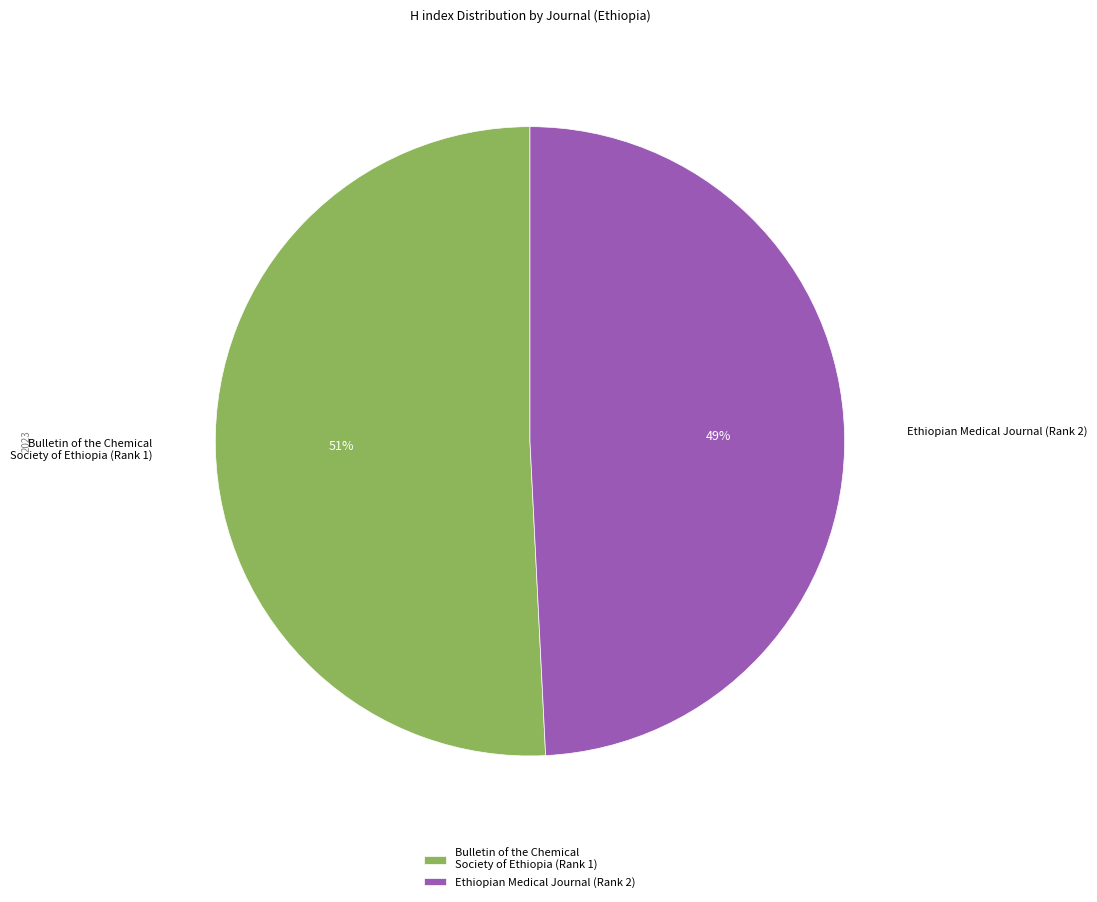

Which slice is the largest?

Bulletin of the Chemical Society of Ethiopia (Rank 1)